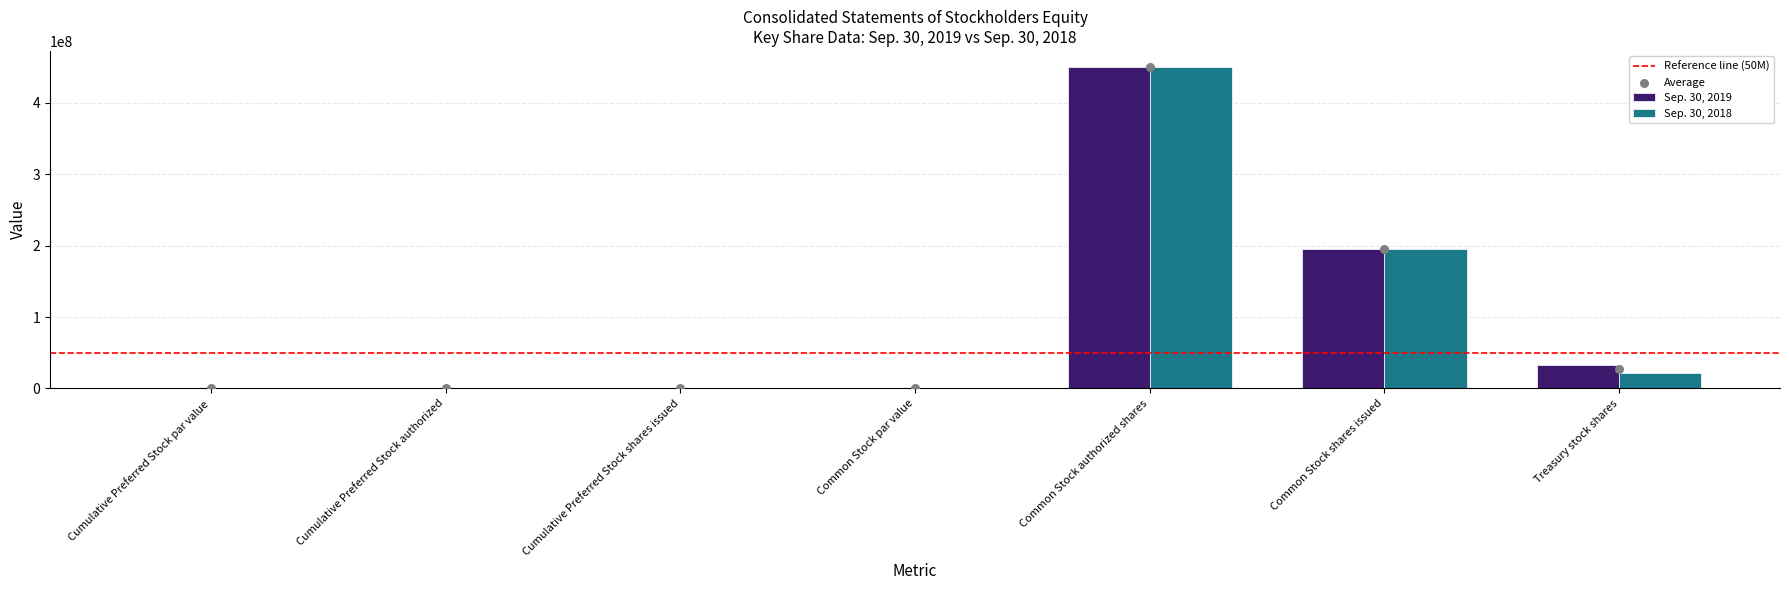

What are all the series names shown in the legend?

Sep. 30, 2019, Sep. 30, 2018